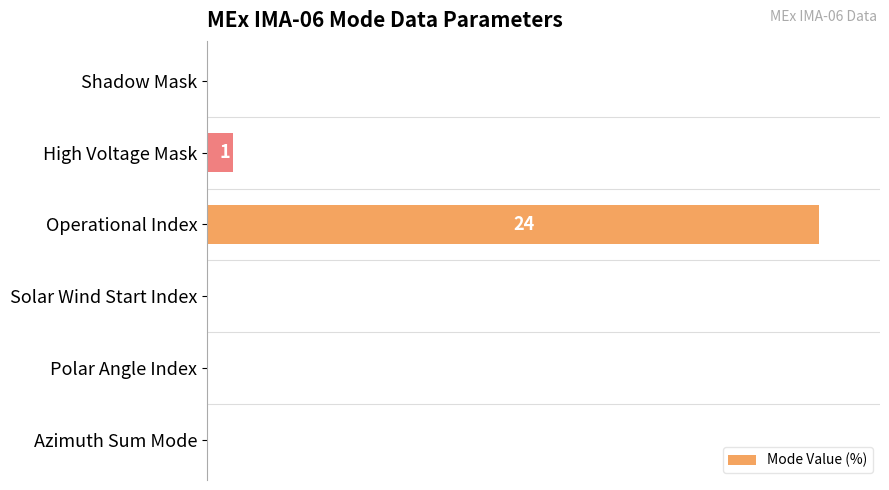

The chart shows a value of 34.3 at Azimuth Sum Mode. True or false?

False